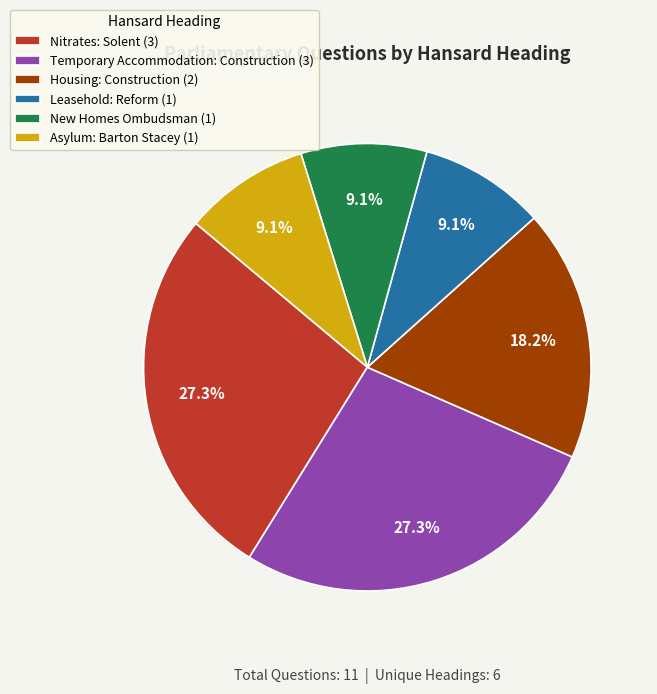

How much of the chart is everything except Leasehold: Reform?

90.9%